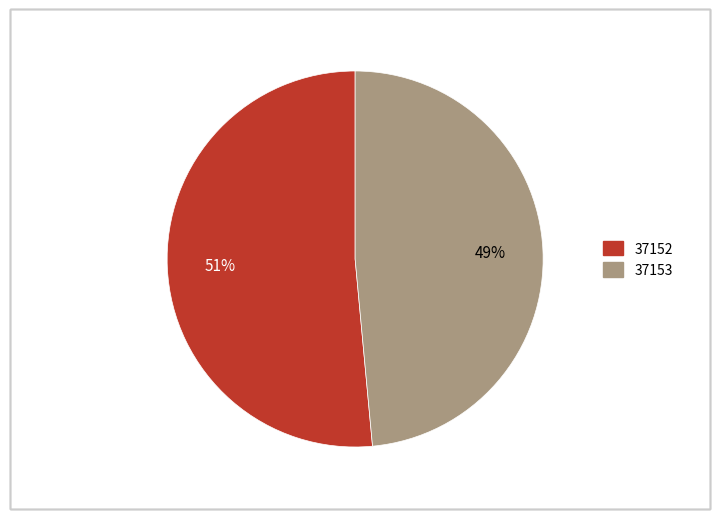

How many slices are in this pie chart?

2